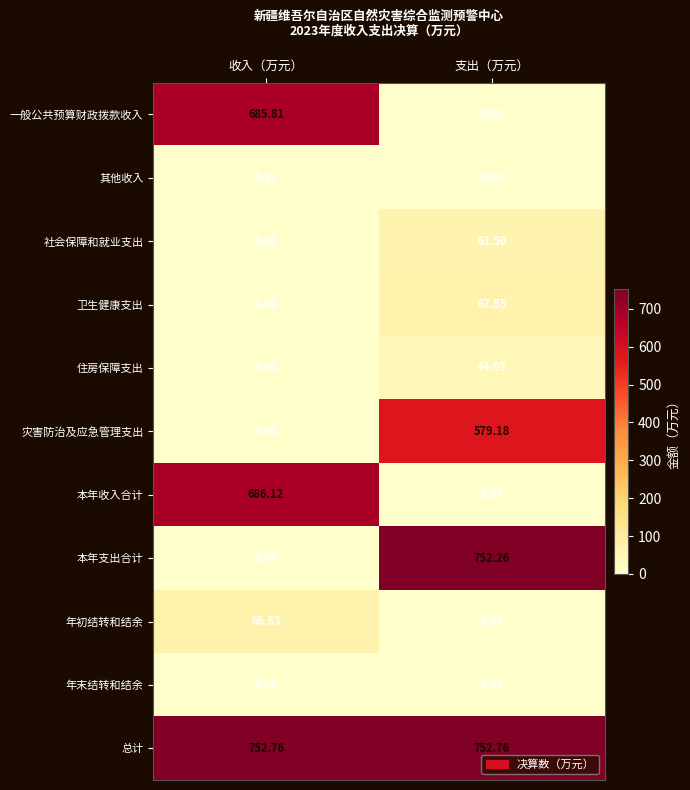

Count the number of categories in the chart.

2